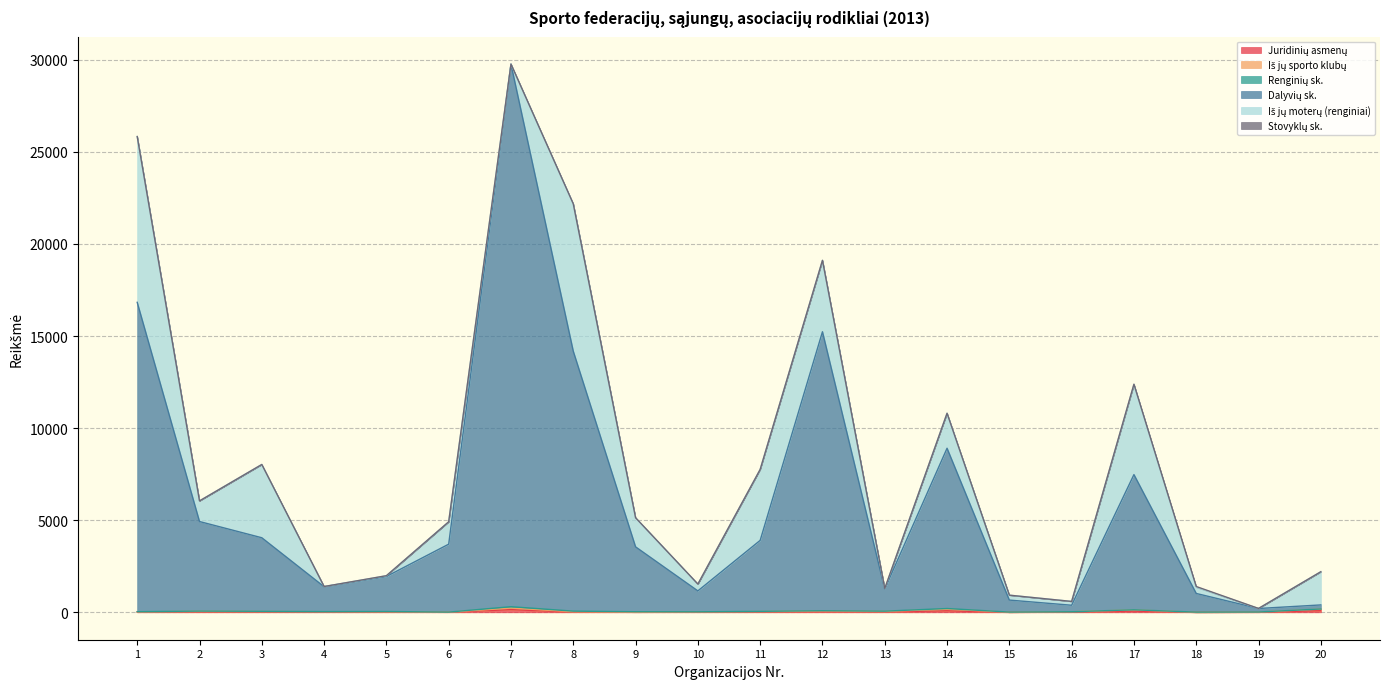

Where does the Iš jų sporto klubų series first go above 32?

2